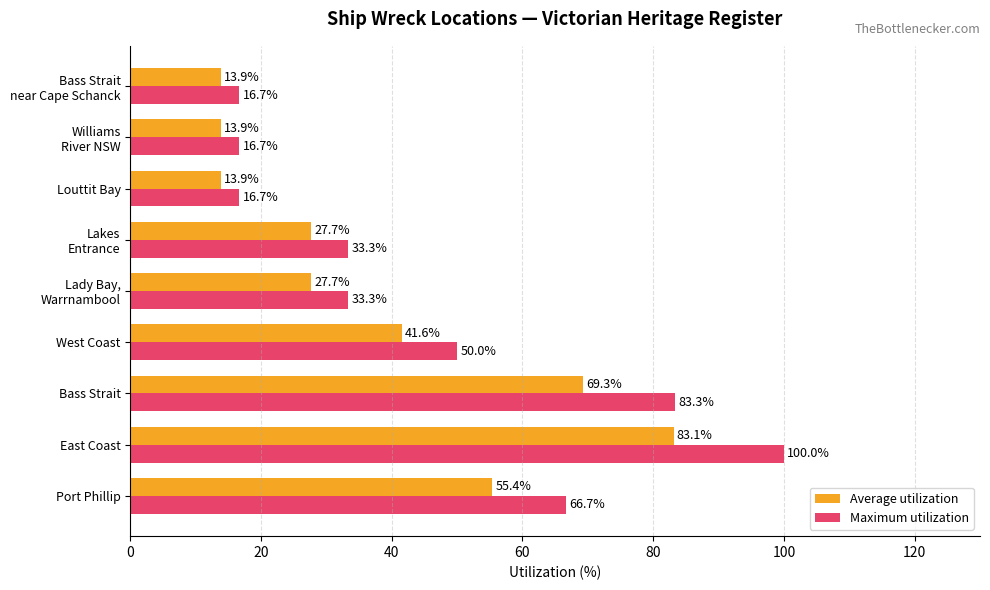

True or false: Average utilization has a value of 41.6 at West Coast.

True